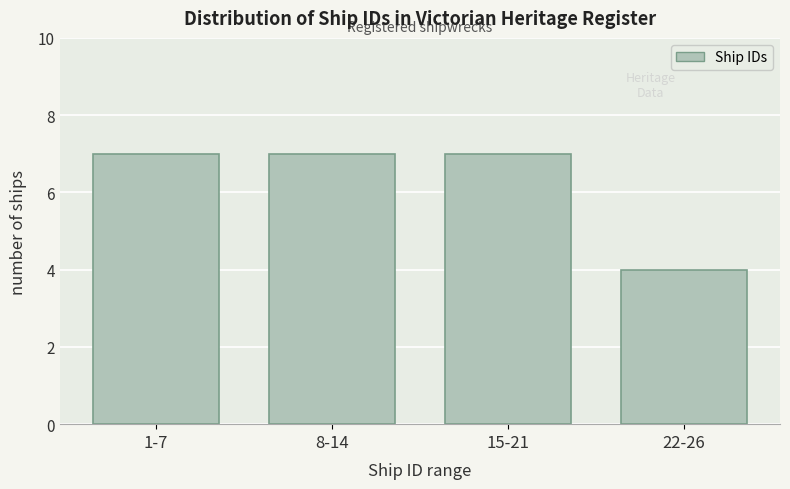

Reading left to right, what are all the values shown in this chart?

1-7=7	8-14=7	15-21=7	22-26=4